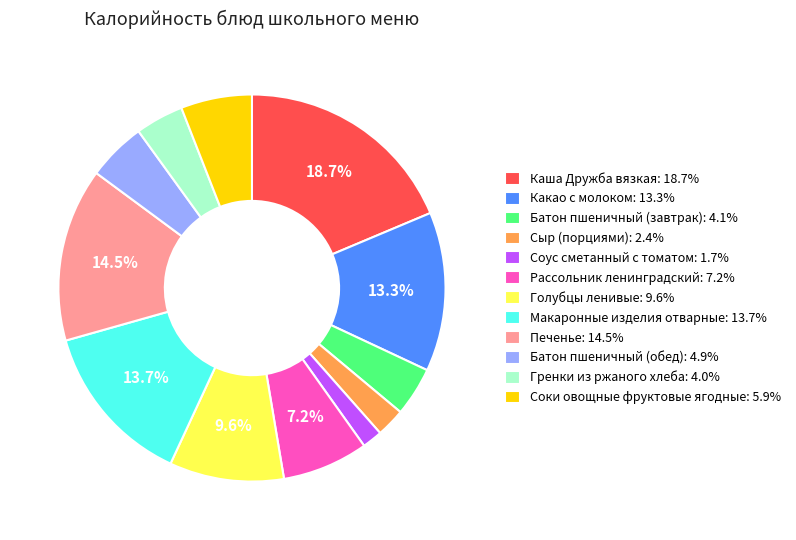

To the nearest percent, what is the average slice percentage?

8%